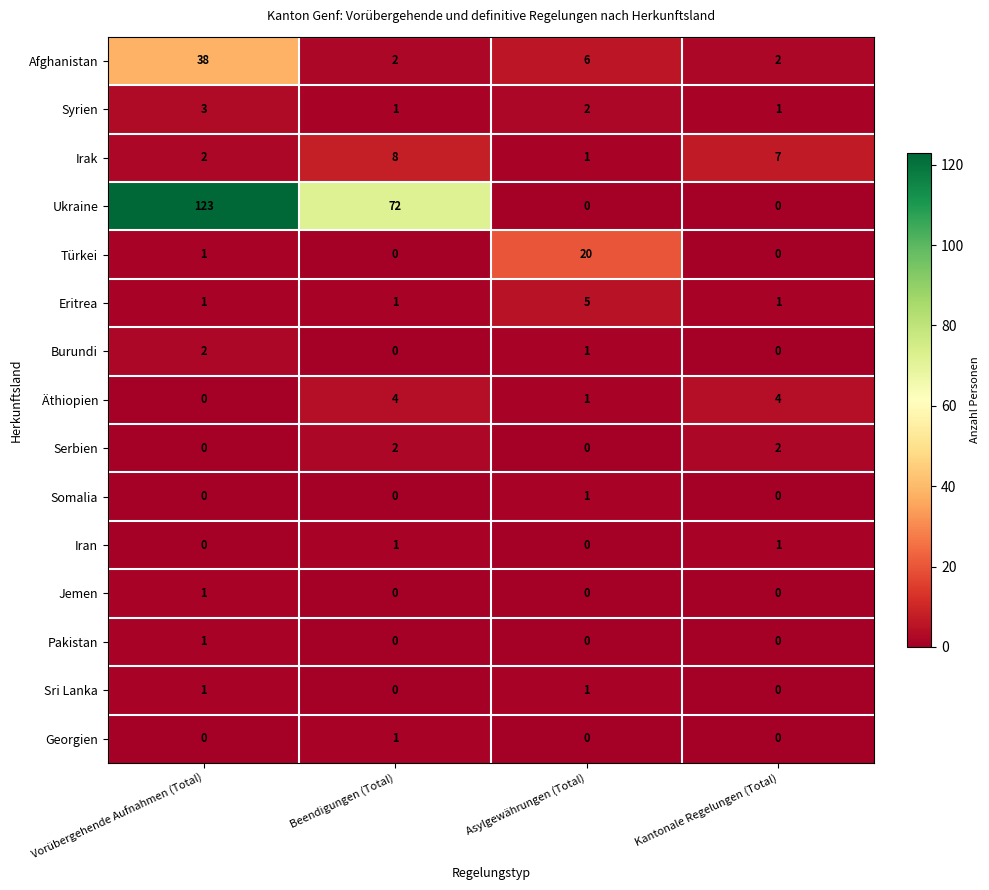

At which label does Irak reach its minimum?

Asylgewährungen (Total)